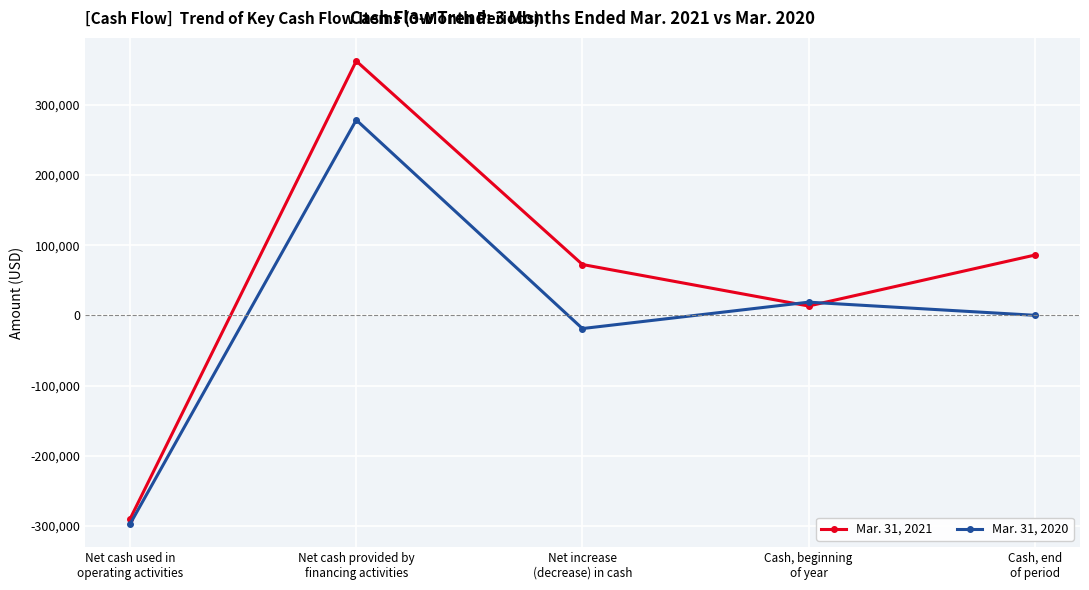

What is the spread (max minus min) of values at Net increase
(decrease) in cash?

91267